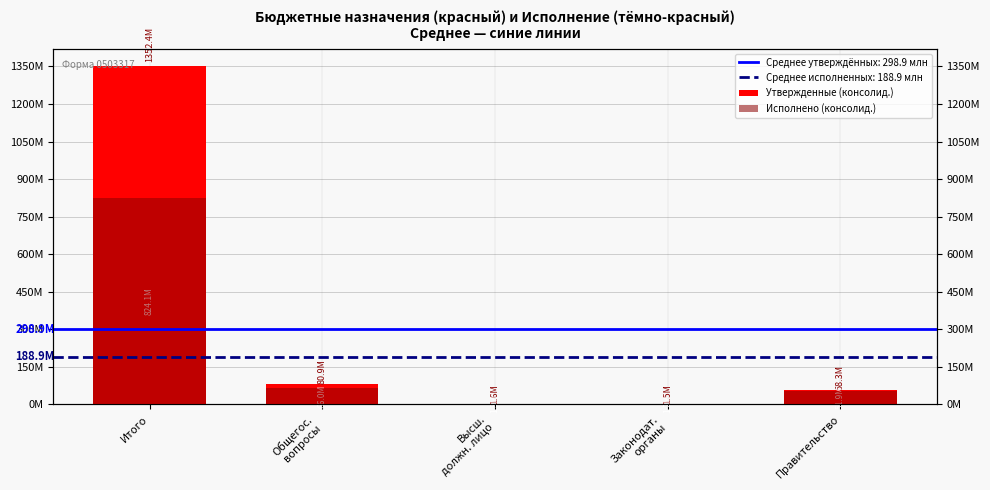

What is the lowest value of the Исполнено (консолид.) series?

1237007.2